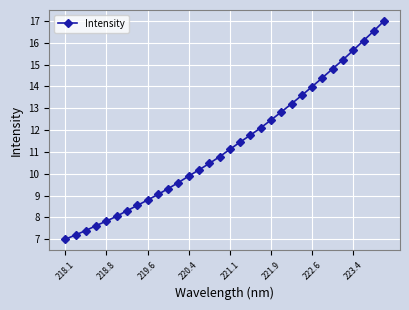

What is the value of the 25th point from the left?

14.0